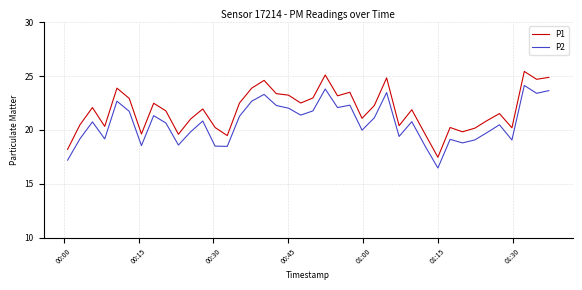

What is the difference between the maximum and minimum values in the P2 series?

7.7